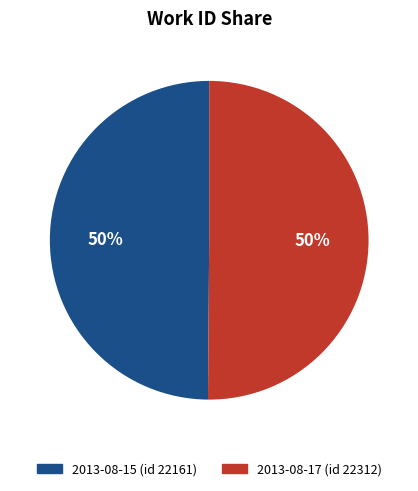

Do 2013-08-17 (id 22312) and 2013-08-15 (id 22161) together represent more than half of the pie?

Yes